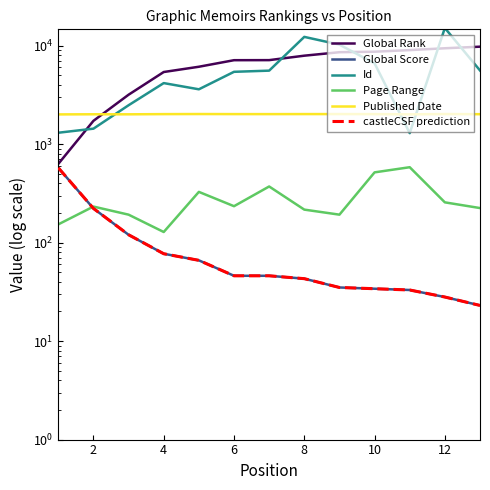

True or false: Published Date and Id intersect in this chart.

True